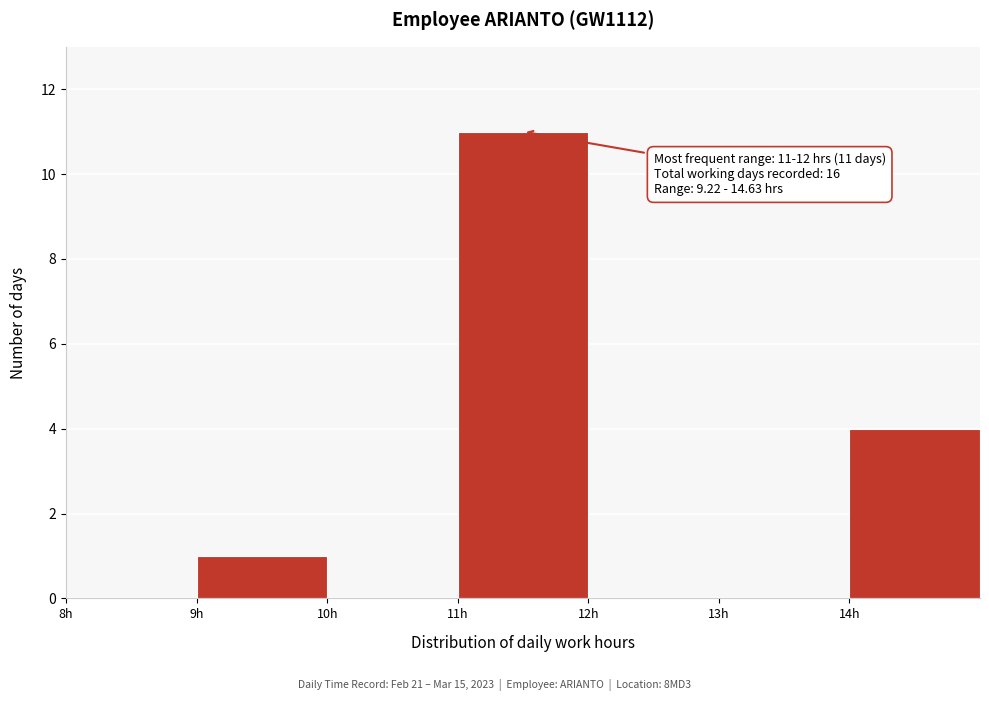

Over which range of the x-axis is the bar tallest?

11 to 12